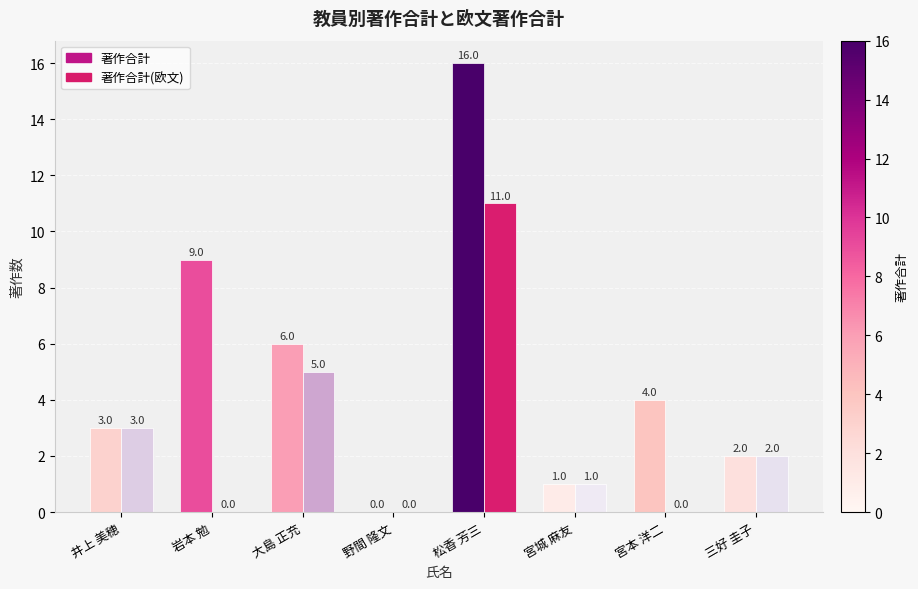

At which category is the sum across all series the highest?

松香 芳三